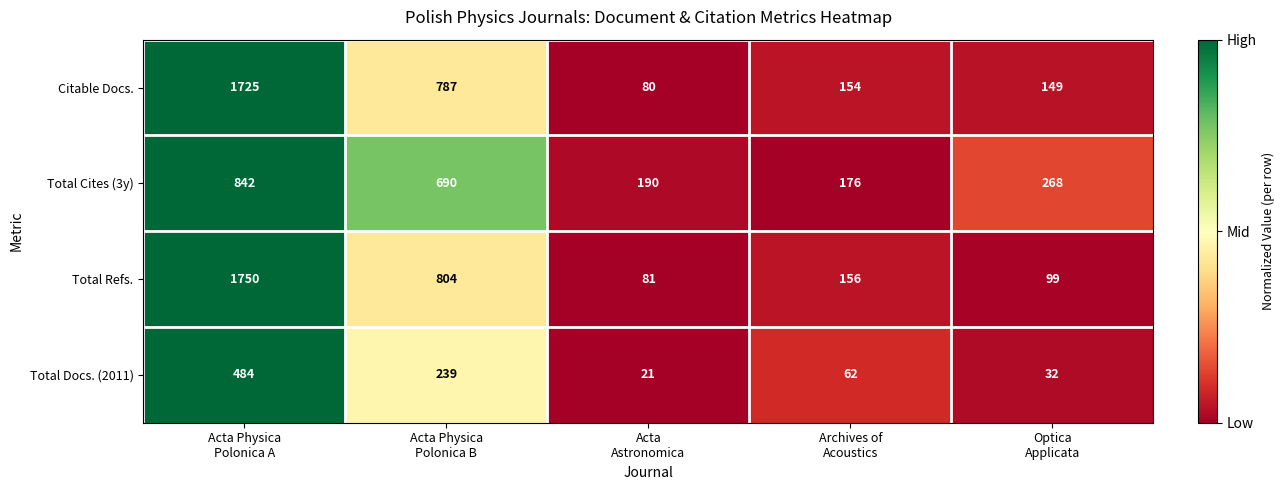

What is the maximum value for Citable Docs.?

1725